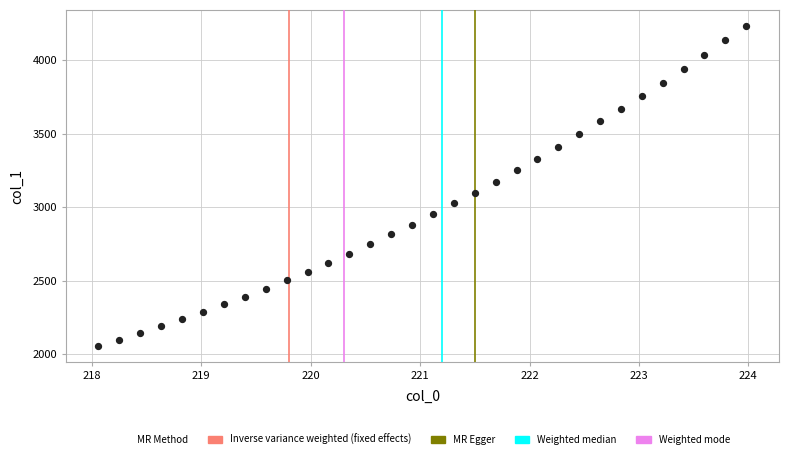

What is the range of X values (max minus min)?

5.9